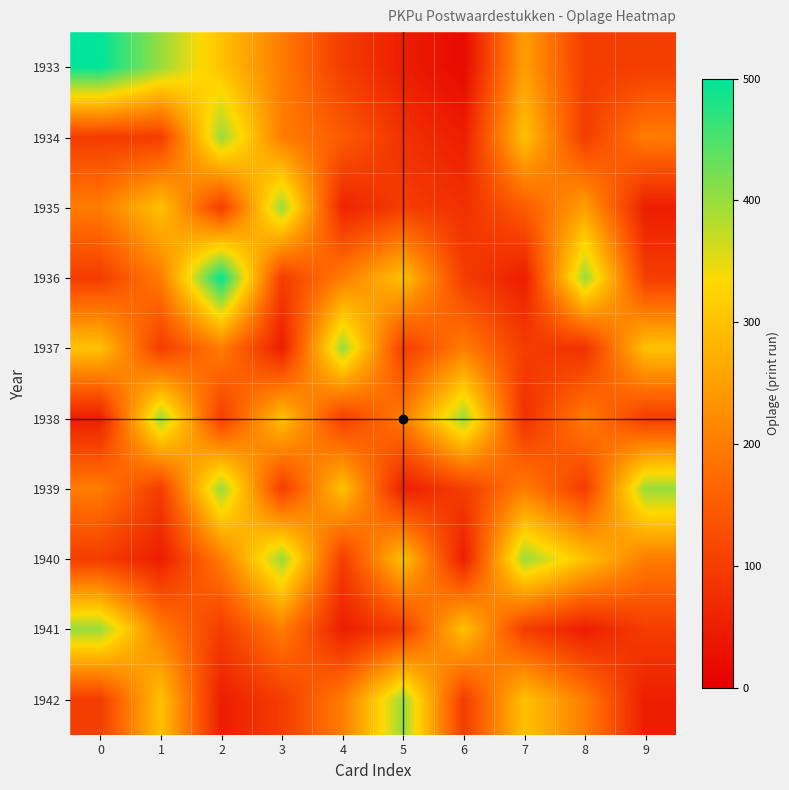

At which category is the sum across all series the highest?

2